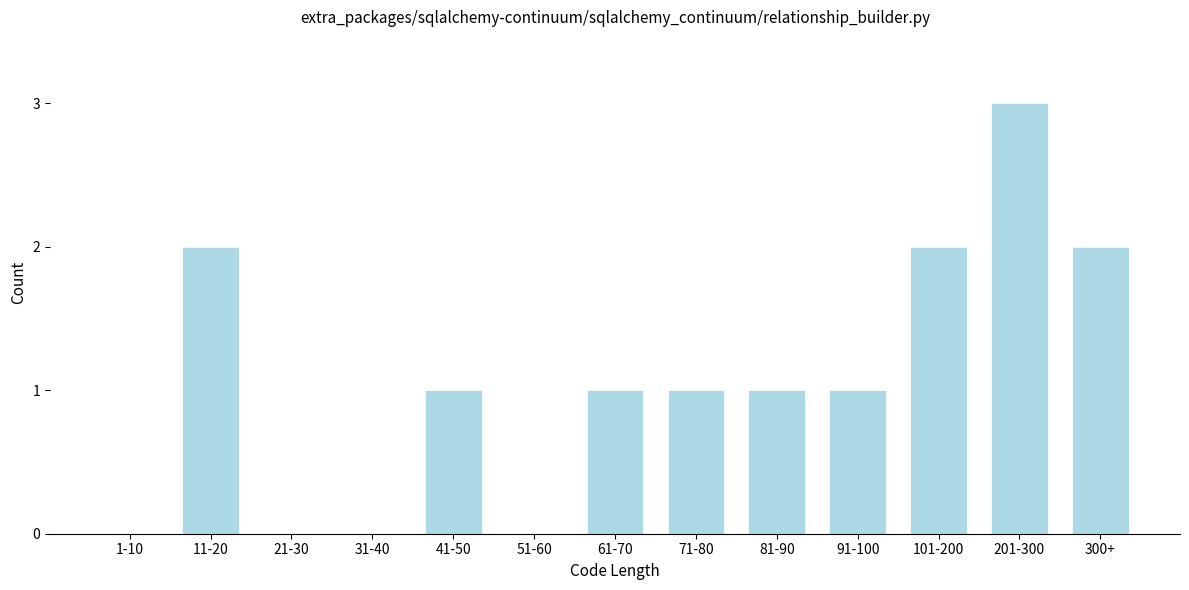

Reading left to right, list all the values displayed in this chart.

1-10=0	11-20=2	21-30=0	31-40=0	41-50=1	51-60=0	61-70=1	71-80=1	81-90=1	91-100=1	101-200=2	201-300=3	300+=2